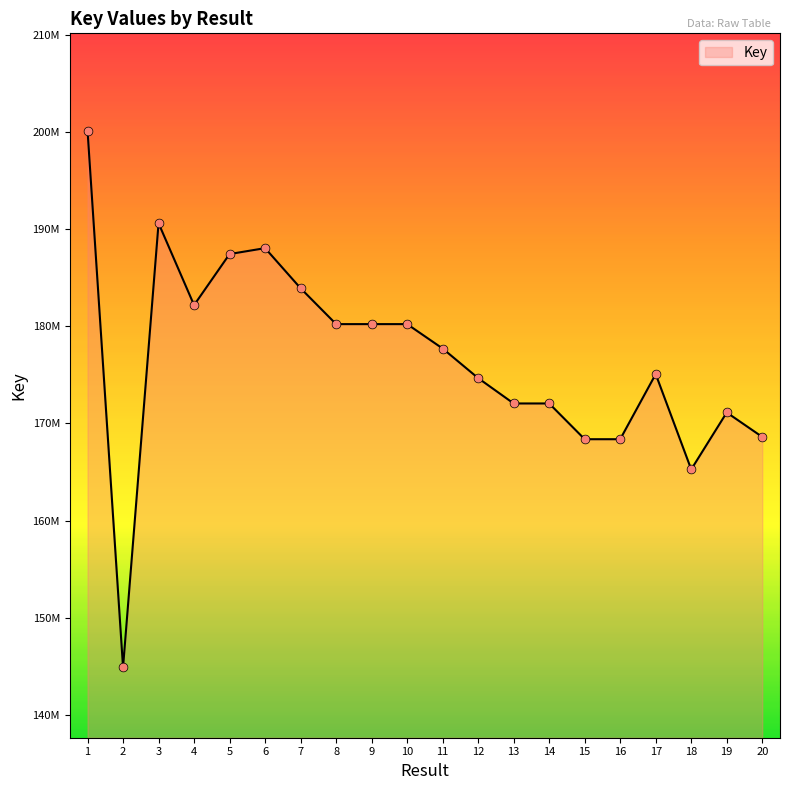

Which has a higher value, 8 or 6?

6